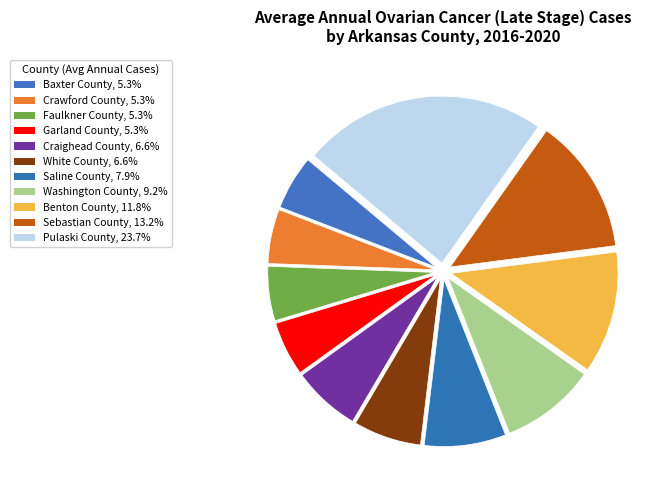

To the nearest percent, what percentage of the pie is Pulaski County?

24%